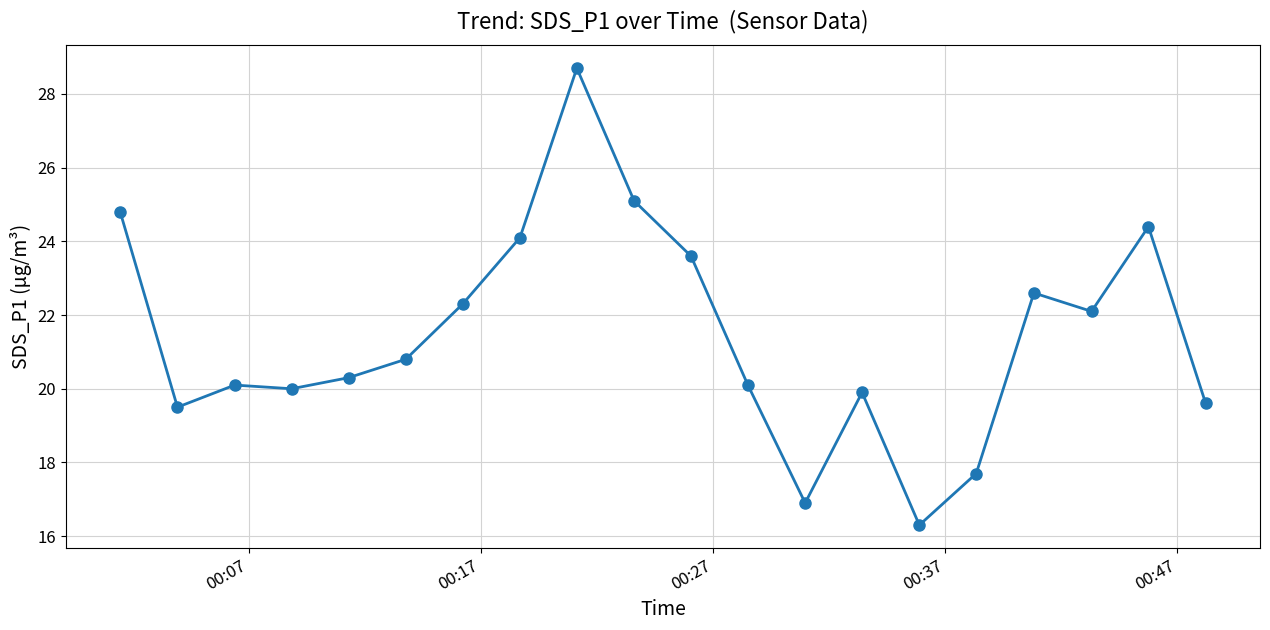

Does the chart display data point markers on the line(s)?

Yes